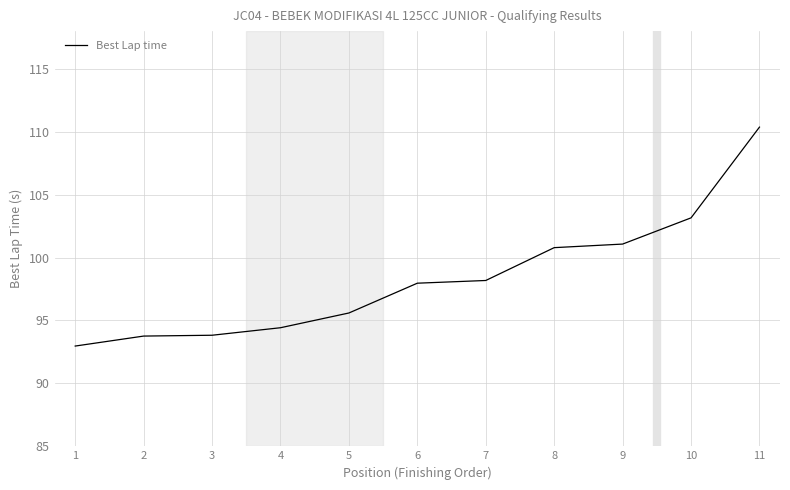

Which label corresponds to the largest value in the chart?

11